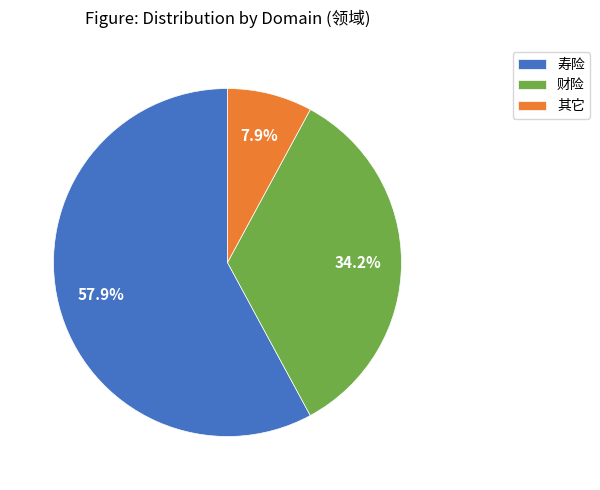

What is the ratio of the value at 寿险 to the value at 财险?

1.7